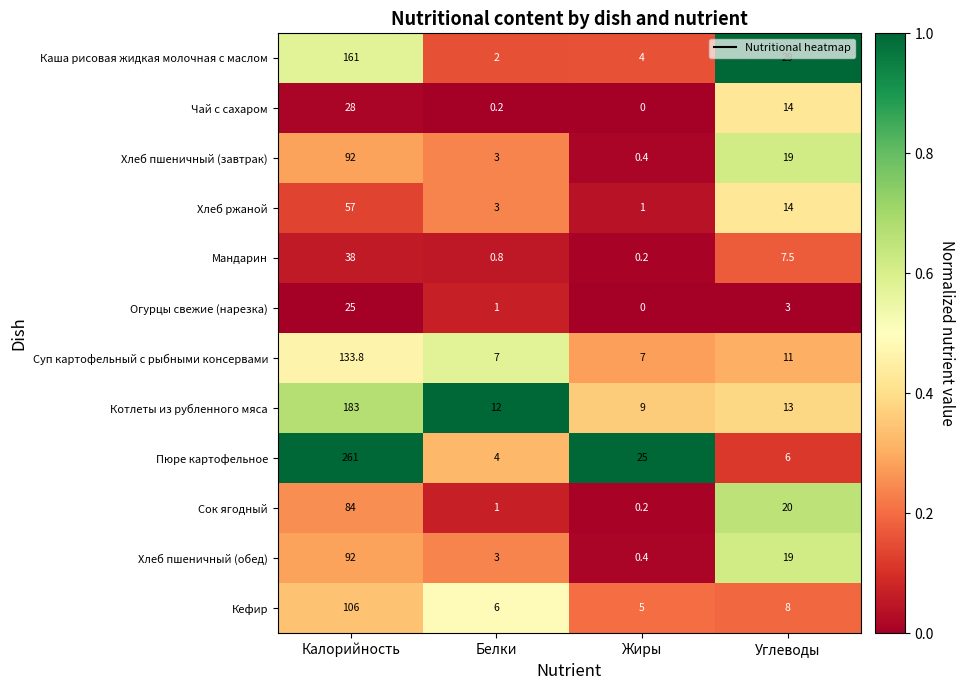

What is the maximum value shown in the chart?

261.0